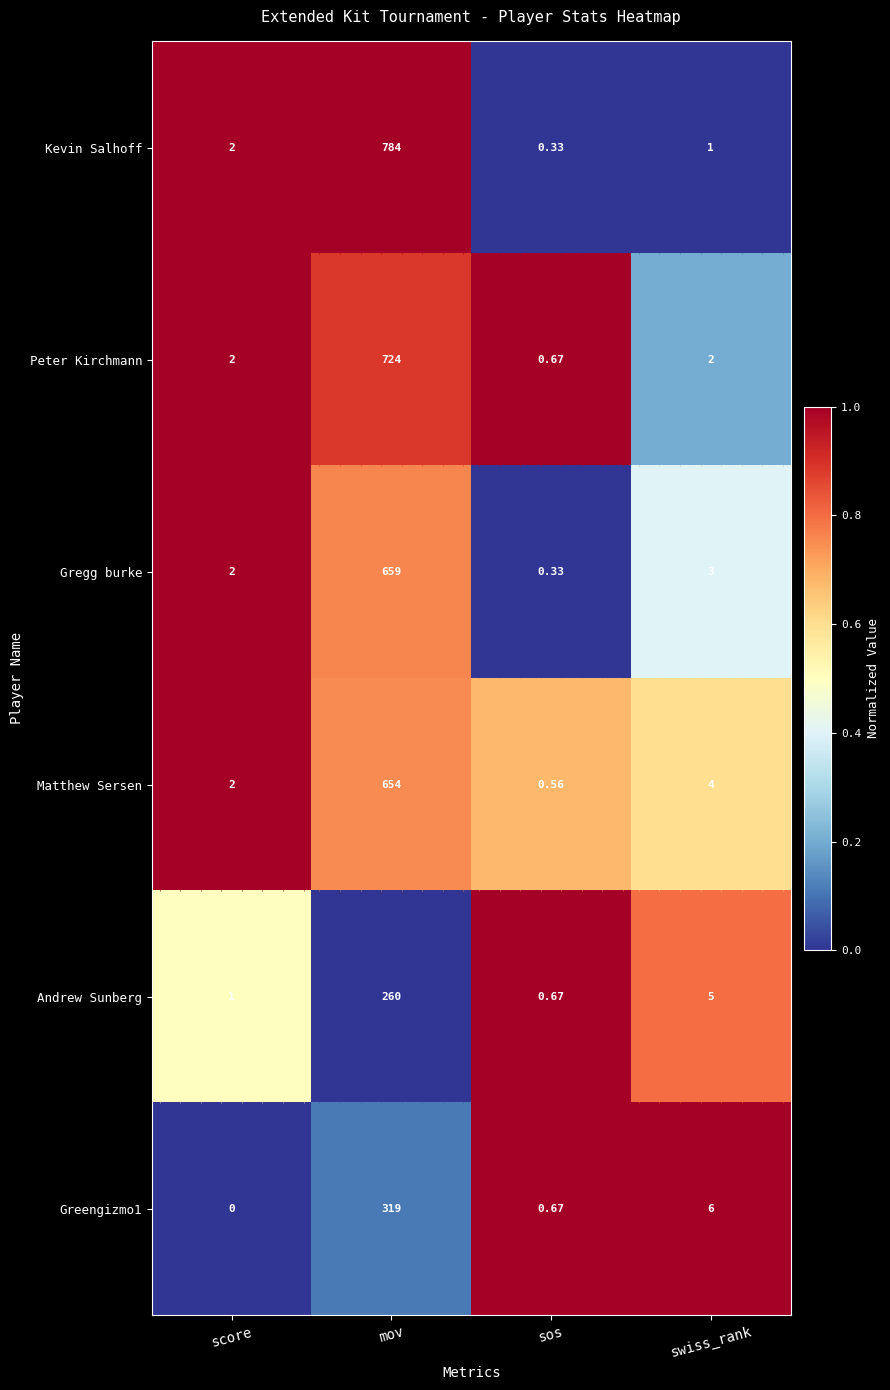

Which category has the lowest value in the Andrew Sunberg series?

sos